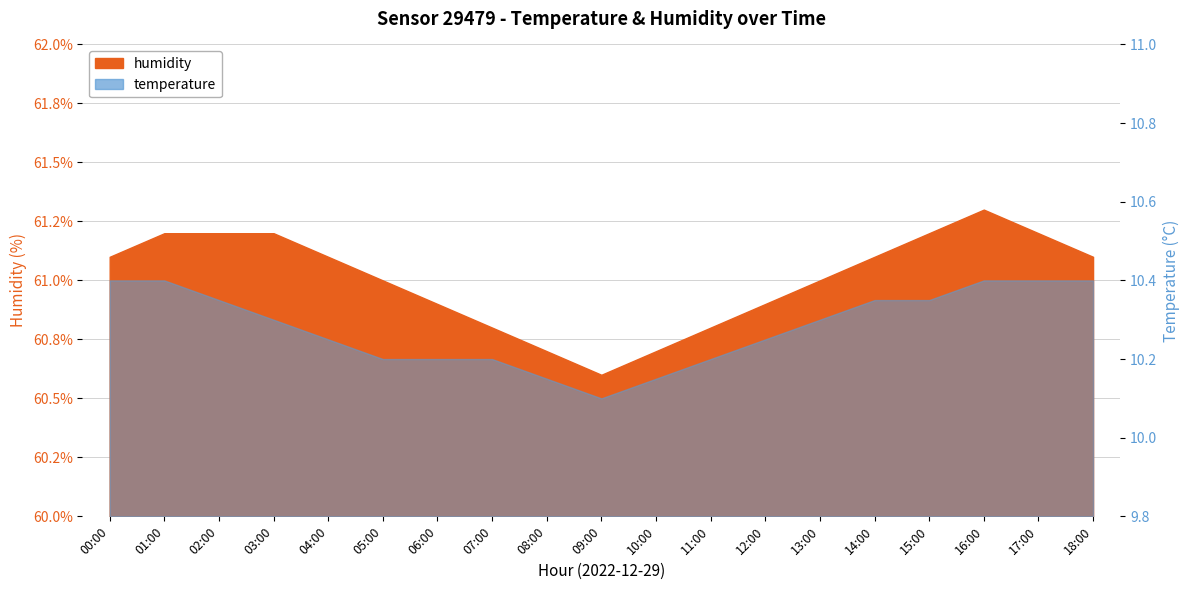

The value of humidity at 15:00 is 106.4. True or false?

False